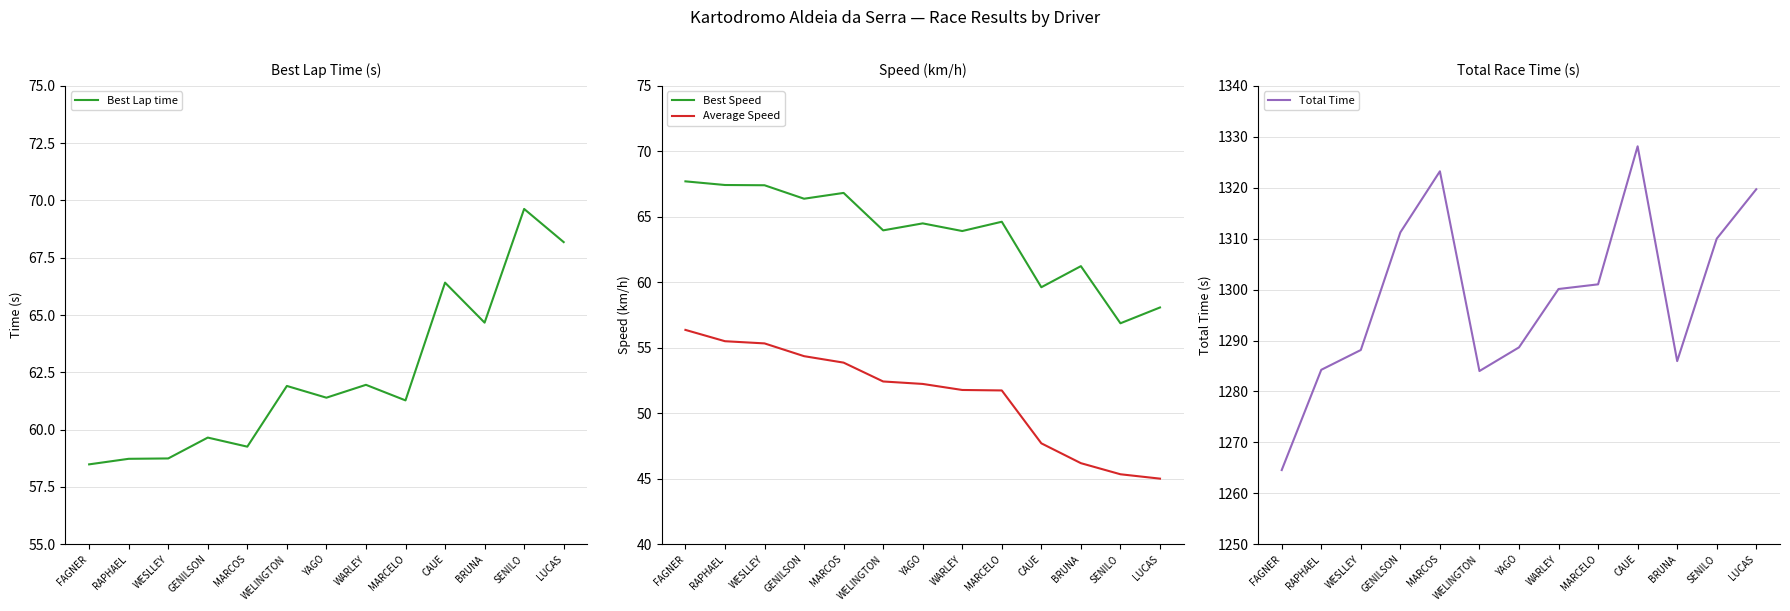

Reading left to right, what are all the values shown in this chart?

Best Lap time: FAGNER=58.5	RAPHAEL=58.7	WESLLEY=58.7	GENILSON=59.7	MARCOS=59.3	WELINGTON=61.9	YAGO=61.4	WARLEY=62.0	MARCELO=61.3	CAUE=66.4	BRUNA=64.7	SENILO=69.6	LUCAS=68.2
Best Speed: FAGNER=67.7	RAPHAEL=67.4	WESLLEY=67.4	GENILSON=66.4	MARCOS=66.8	WELINGTON=64.0	YAGO=64.5	WARLEY=63.9	MARCELO=64.6	CAUE=59.6	BRUNA=61.2	SENILO=56.9	LUCAS=58.1
Average Speed: FAGNER=56.4	RAPHAEL=55.5	WESLLEY=55.3	GENILSON=54.4	MARCOS=53.9	WELINGTON=52.4	YAGO=52.2	WARLEY=51.8	MARCELO=51.7	CAUE=47.7	BRUNA=46.2	SENILO=45.3	LUCAS=45.0
Total Time: FAGNER=1264.6	RAPHAEL=1284.2	WESLLEY=1288.1	GENILSON=1311.2	MARCOS=1323.2	WELINGTON=1284.0	YAGO=1288.7	WARLEY=1300.1	MARCELO=1301.0	CAUE=1328.1	BRUNA=1286.0	SENILO=1310.0	LUCAS=1319.7